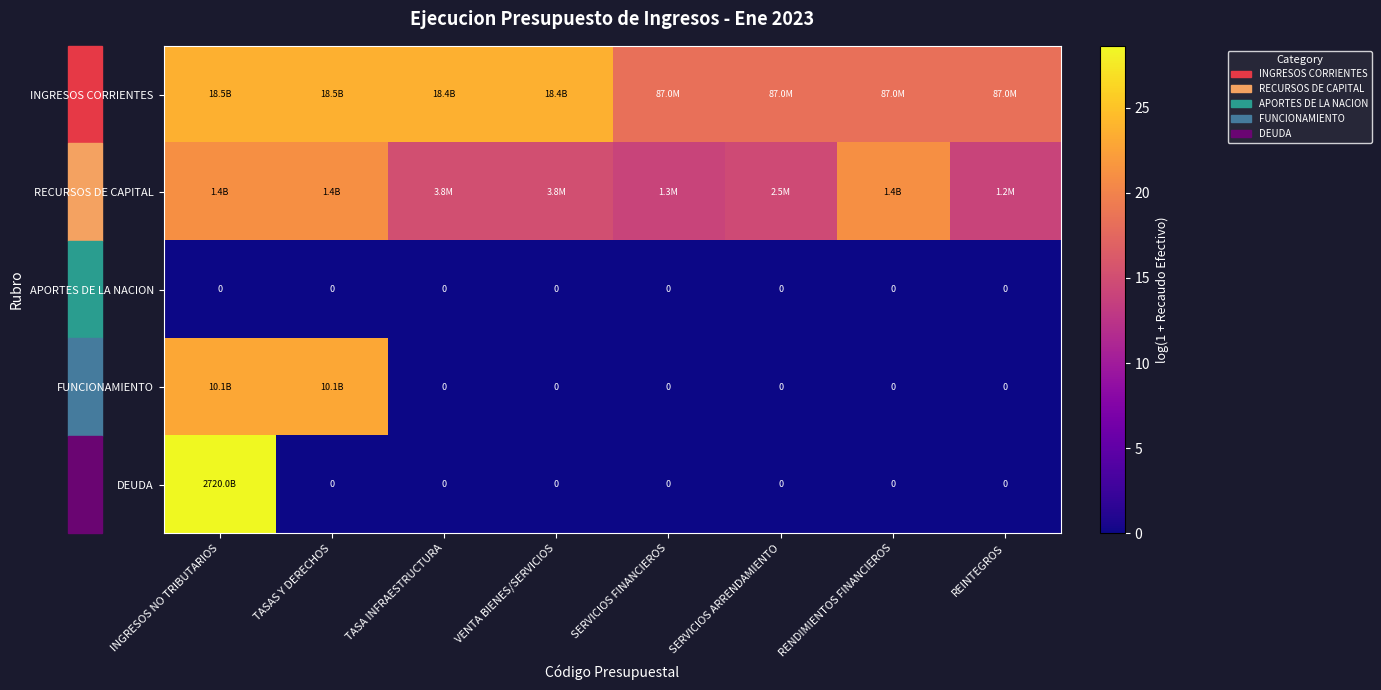

The value of DEUDA at INGRESOS NO TRIBUTARIOS is 28.6. True or false?

True